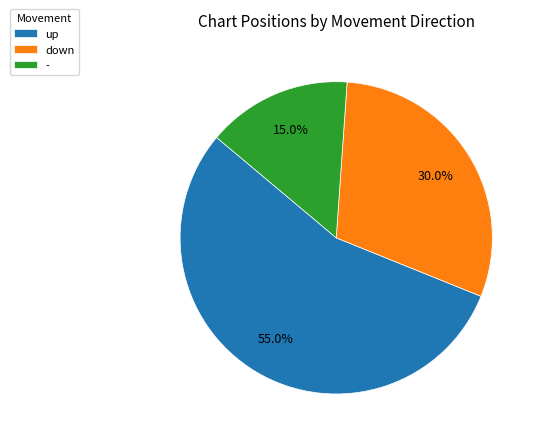

Rank the categories by value from lowest to highest.

-, down, up